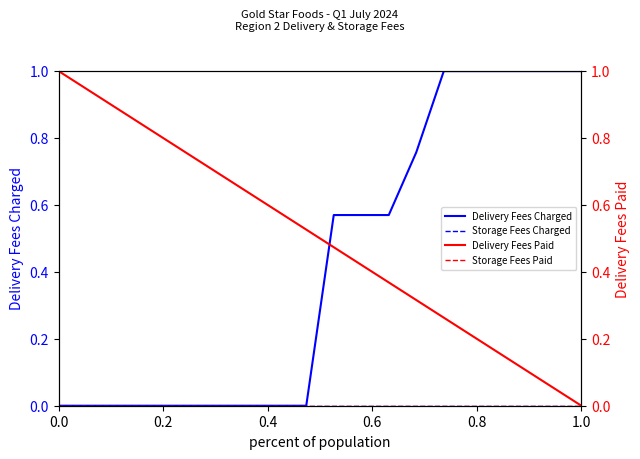

True or false: Delivery Fees Charged and Storage Fees Paid intersect in this chart.

False